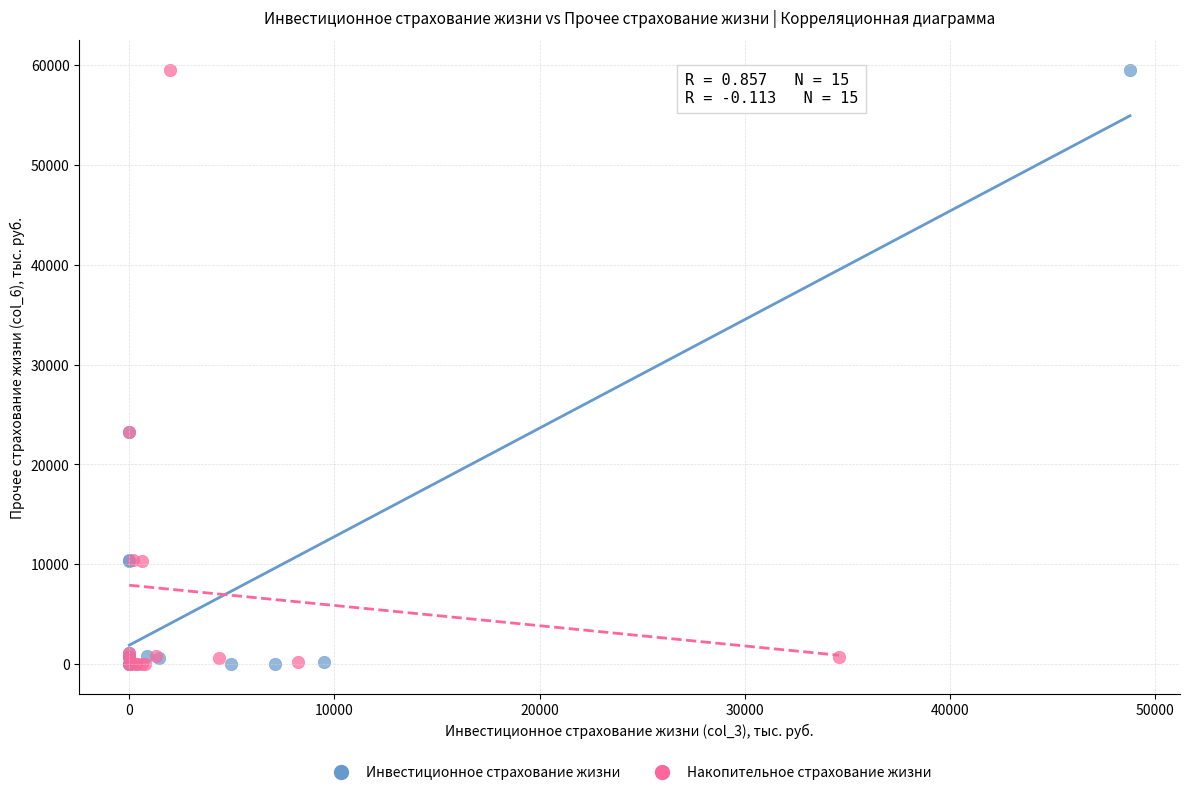

What are all the series names shown in the legend?

Инвестиционное страхование жизни, Накопительное страхование жизни